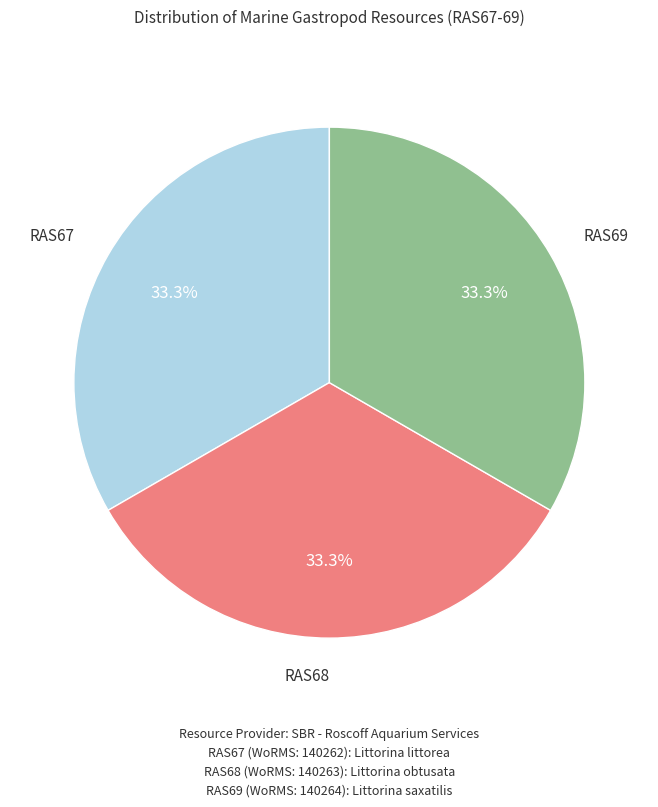

What portion of the pie excludes RAS68?

66.7%